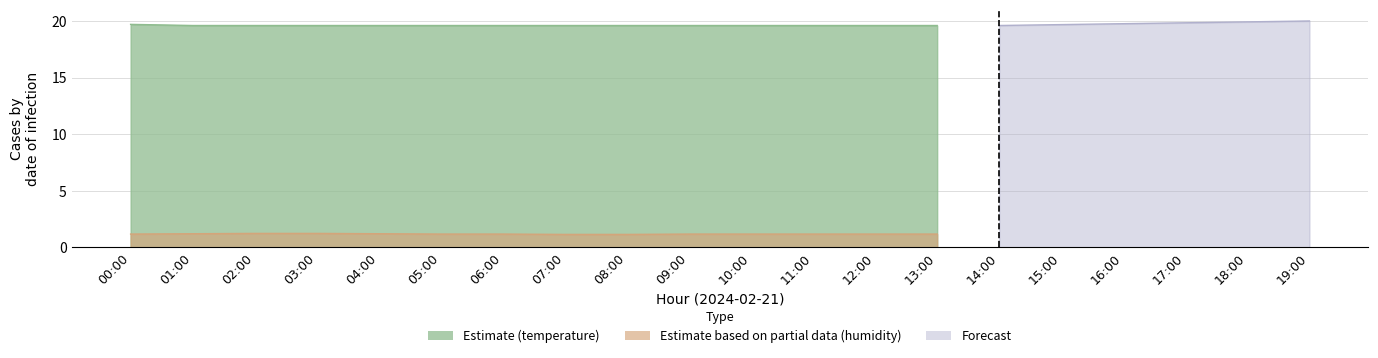

True or false: temperature and humidity cross at least once.

False